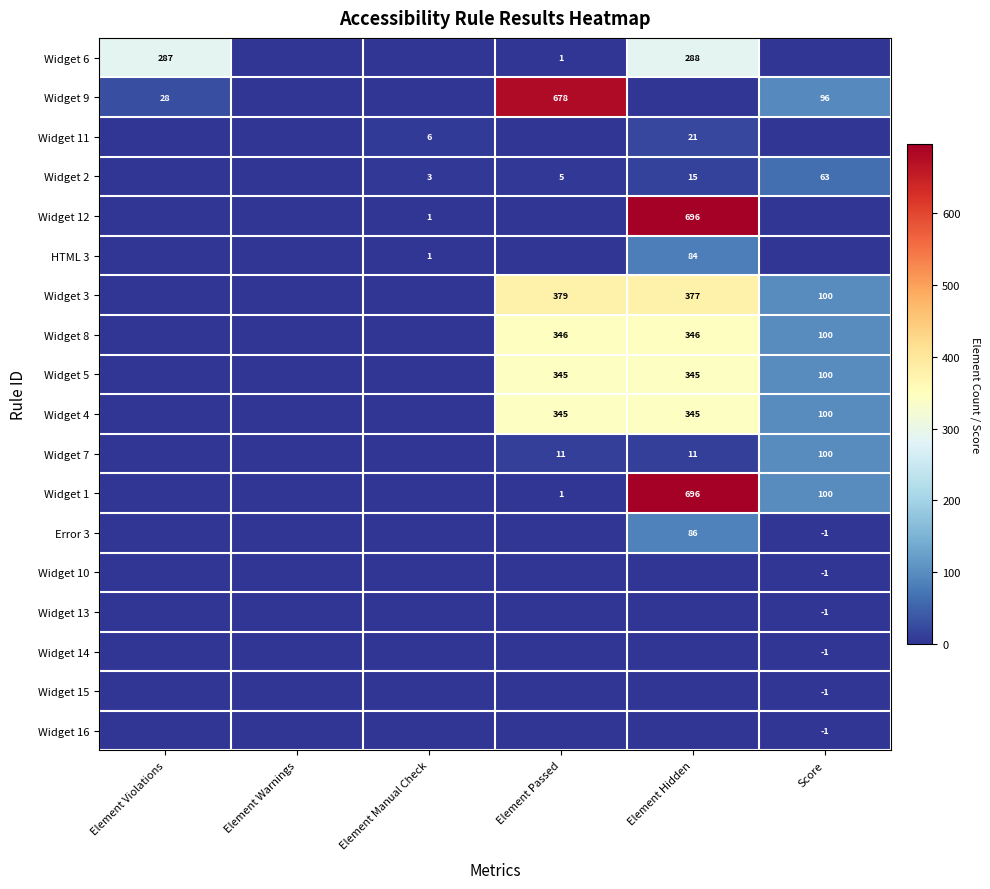

What is the sum of the Widget 2 values at Element Manual Check and Element Passed?

8